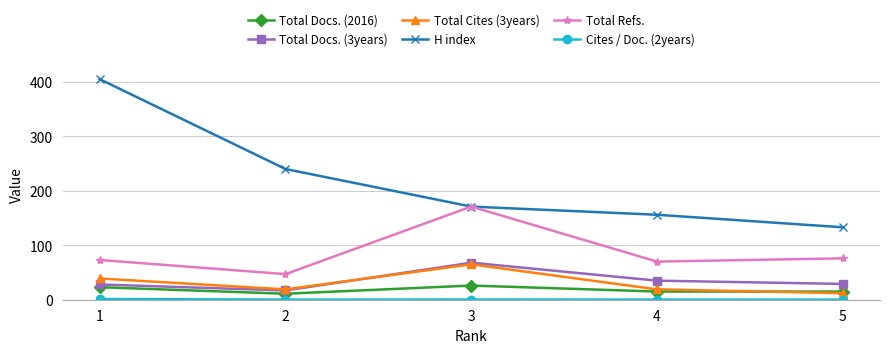

True or false: Total Docs. (2016) and H index intersect in this chart.

False